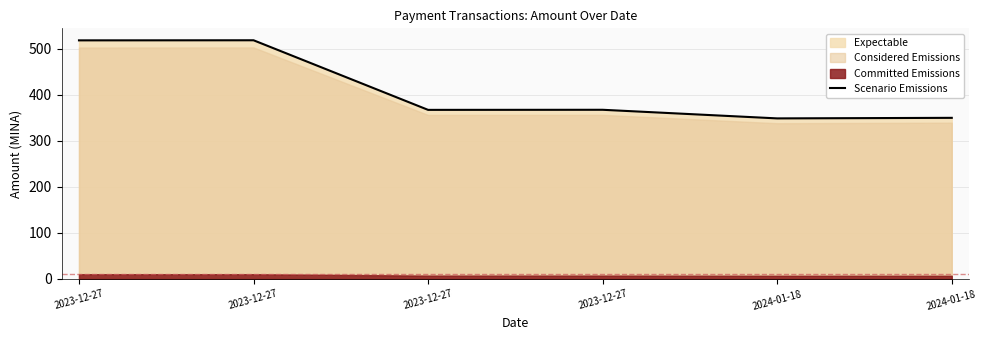

What is the smallest value displayed?

348.9